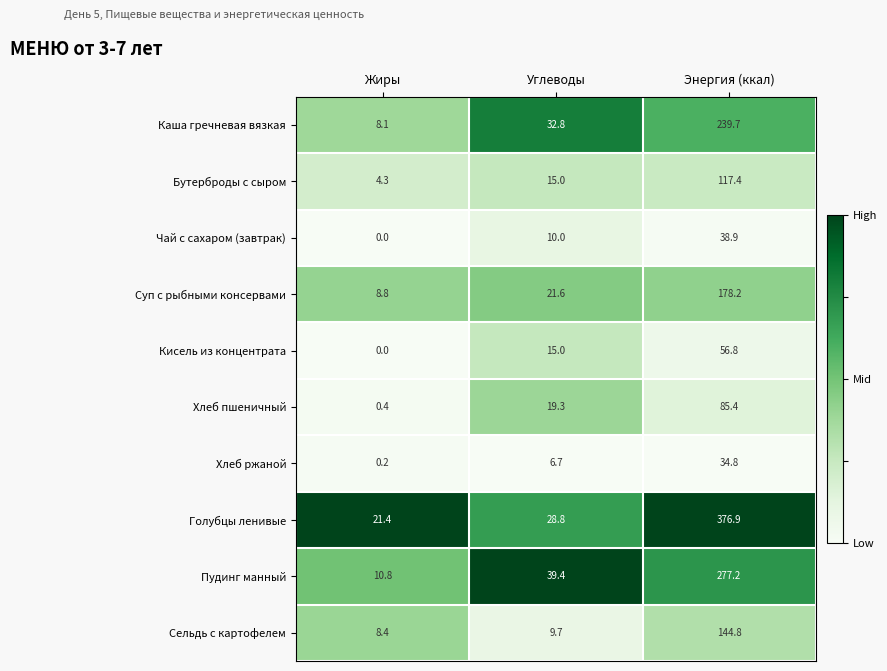

What is the difference between the maximum and minimum values in the Хлеб ржаной series?

34.6